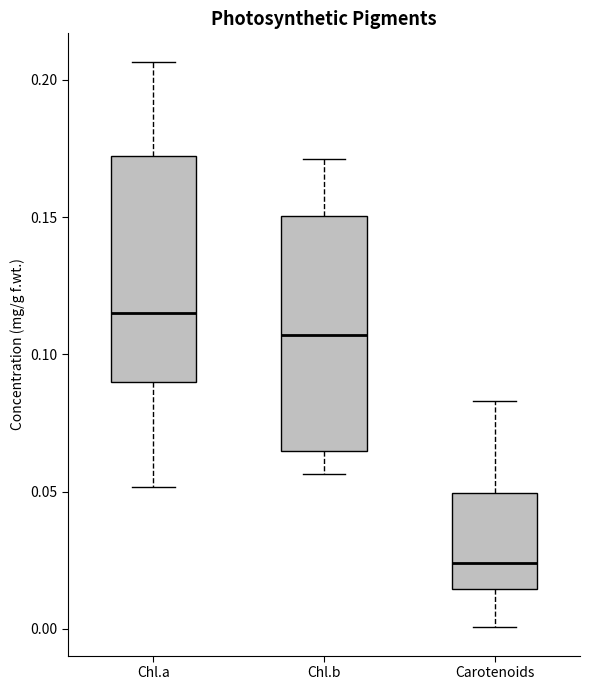

Reading left to right, transcribe this box plot: for each box, give where its median line is, the range the box spans, and where its two whiskers end, as read against the y-axis. The values are not printed on the chart, so give them approximately, as read against the axis.

Chl.a: median 0.115, box 0.090 to 0.170, whiskers 0.050 to 0.205
Chl.b: median 0.105, box 0.065 to 0.150, whiskers 0.055 to 0.170
Carotenoids: median 0.025, box 0.015 to 0.050, whiskers 0.000 to 0.085